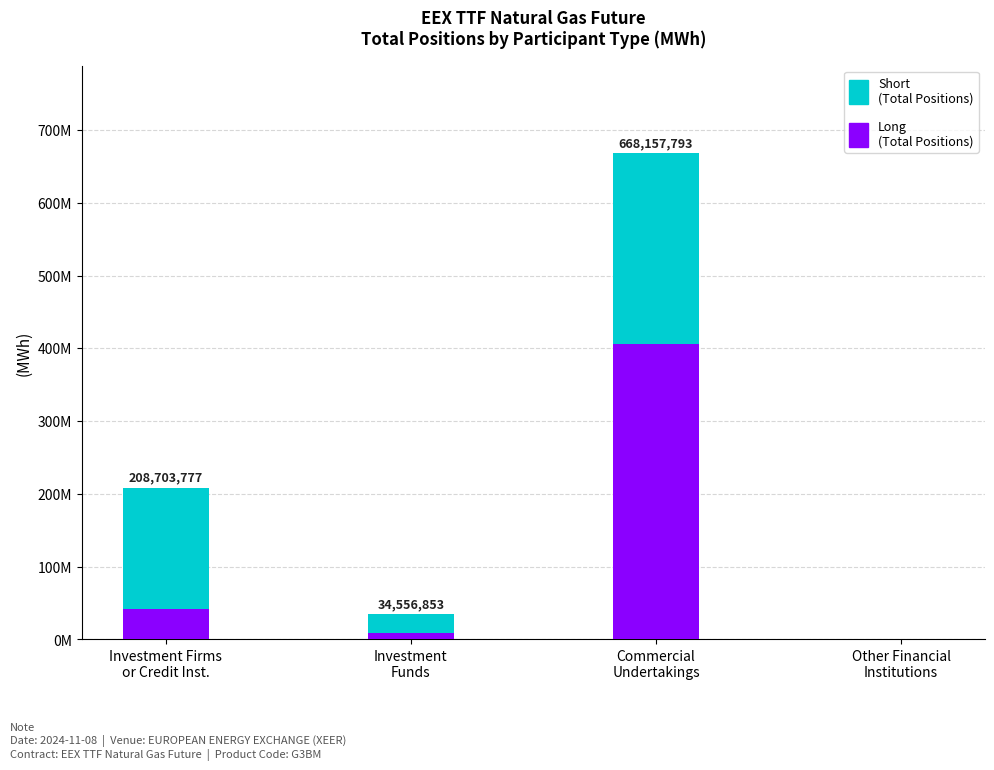

What is the difference between the Short (Total Positions) values at Commercial
Undertakings and Investment
Funds?

236124535